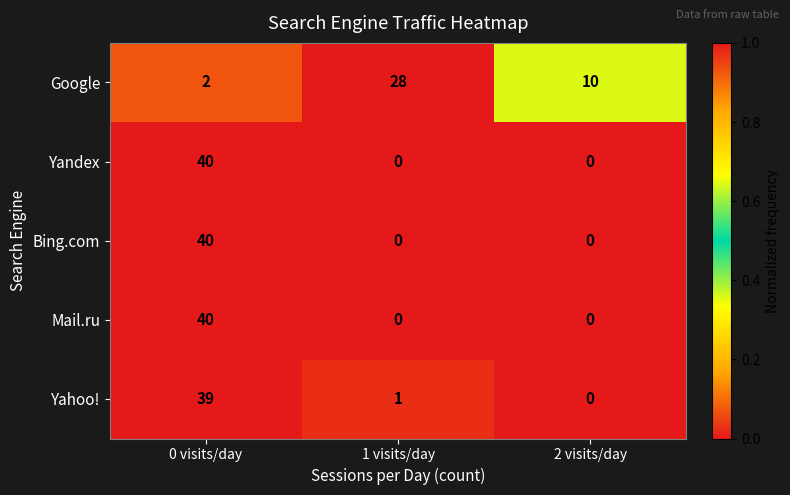

At which label does Google reach its minimum?

0 visits/day